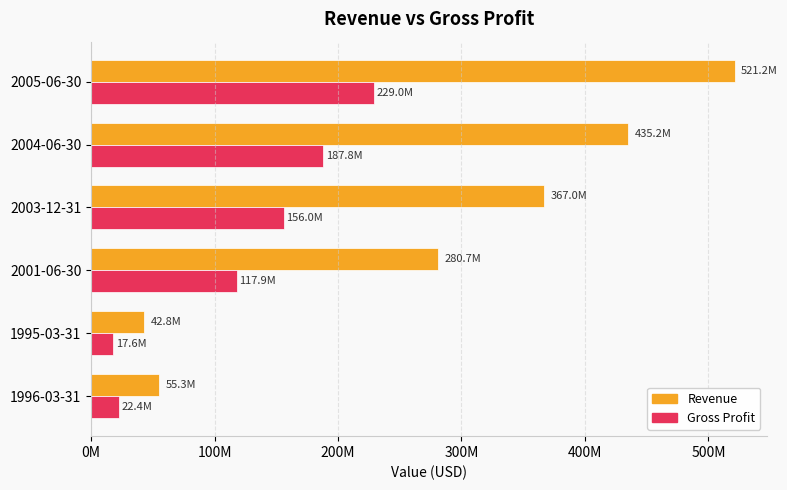

Which series has the largest total across all categories?

Revenue